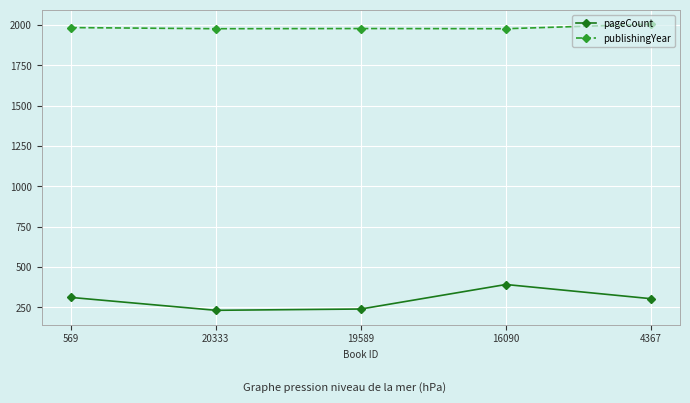

What position from the left is 16090?

4